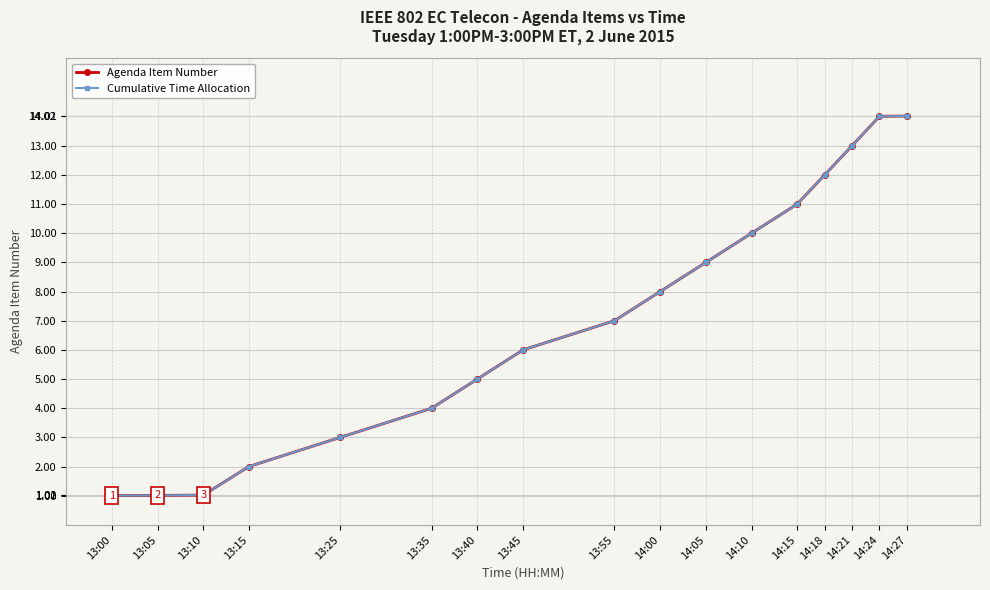

At which category does the chart reach its peak across all series?

14:27